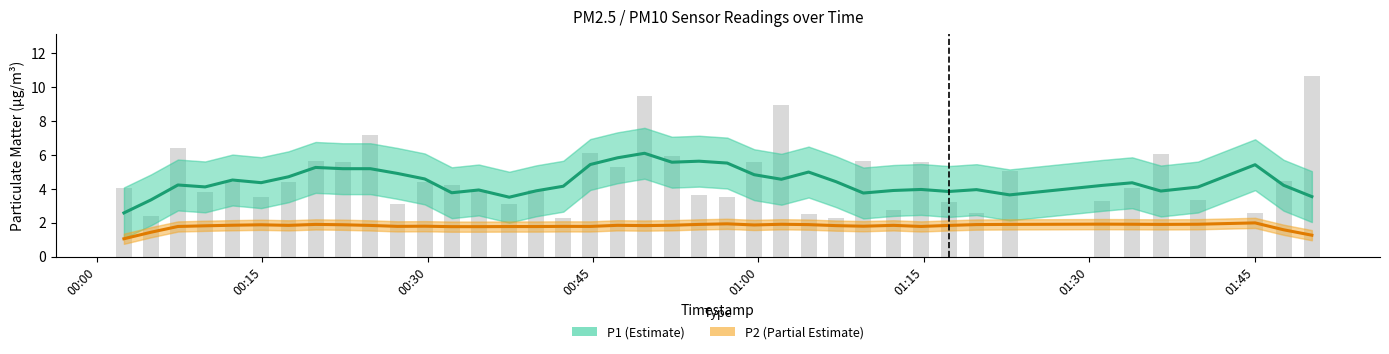

What is the difference between the maximum and minimum values in the P2 (PM2.5) series?

0.9